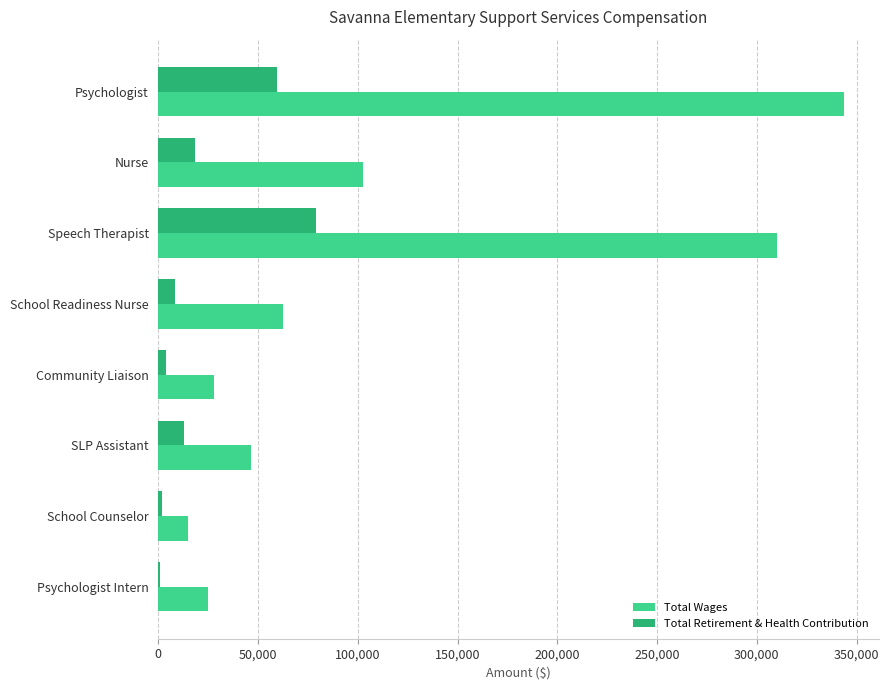

The value of Total Wages at Community Liaison is 27683. True or false?

True